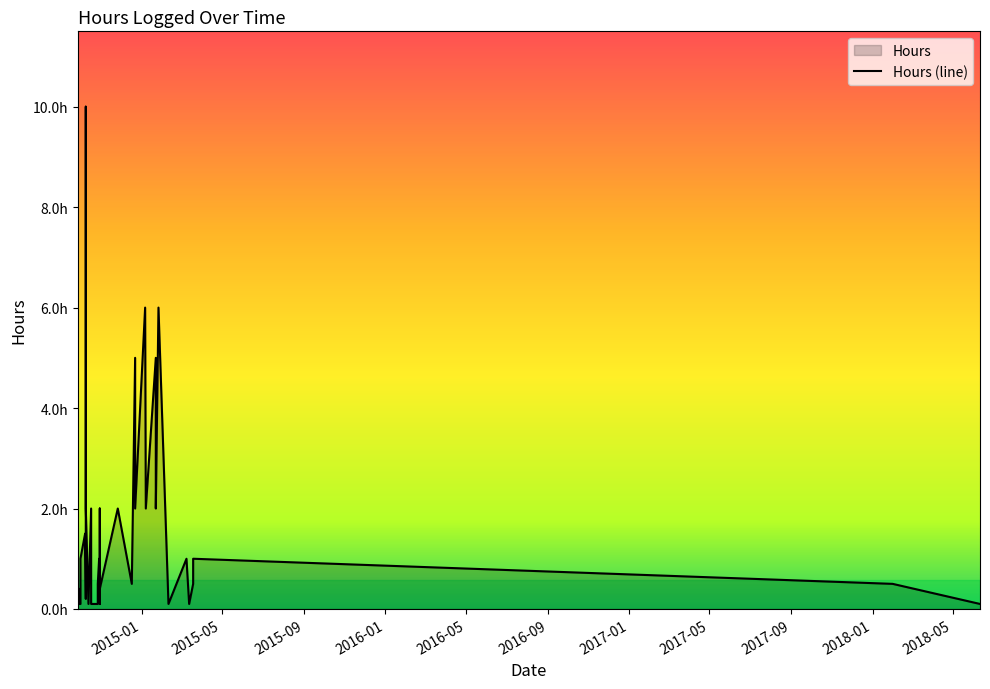

Is it true that the value at 34 is 1.3?

False